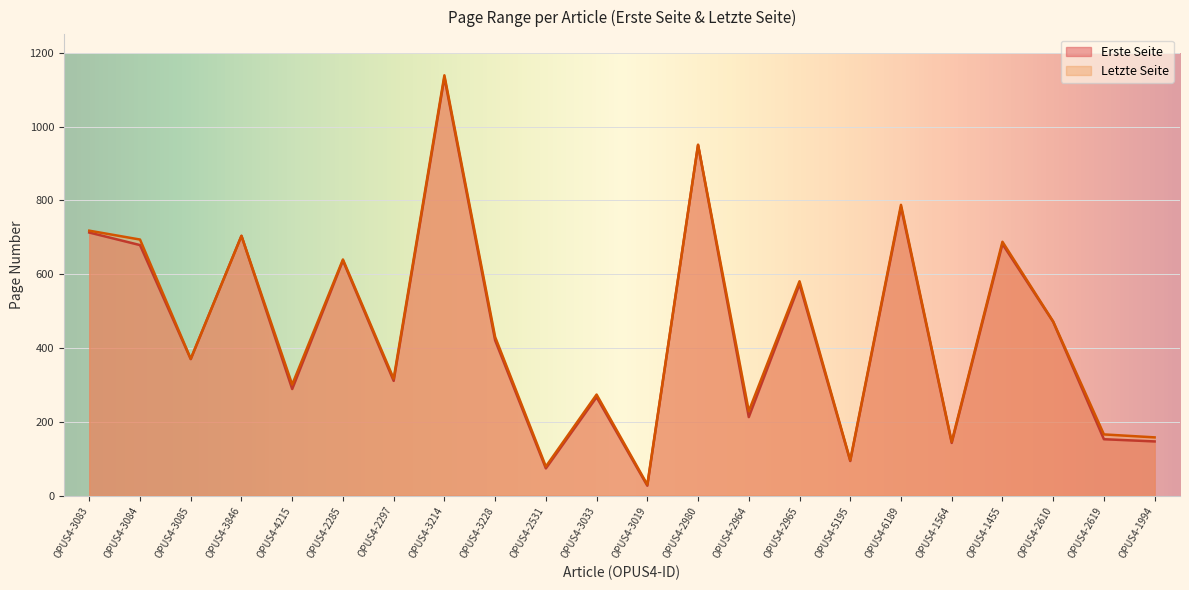

Is the value of Erste Seite at OPUS4-5195 greater than the value of Letzte Seite at OPUS4-3214?

No